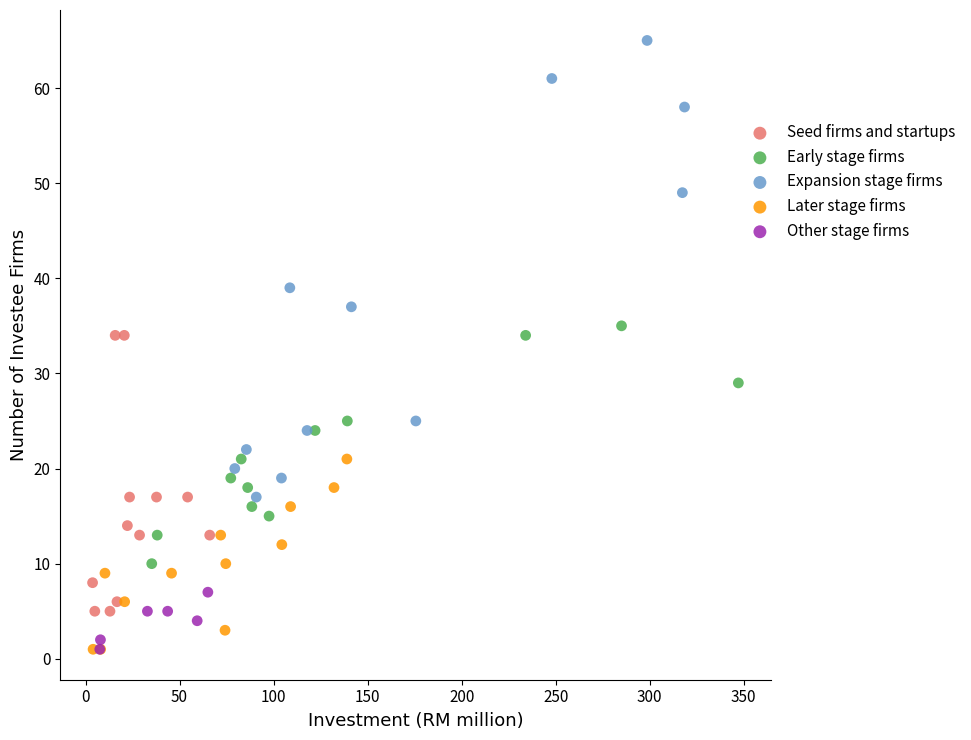

Which series contains the highest Y value?

Expansion stage firms